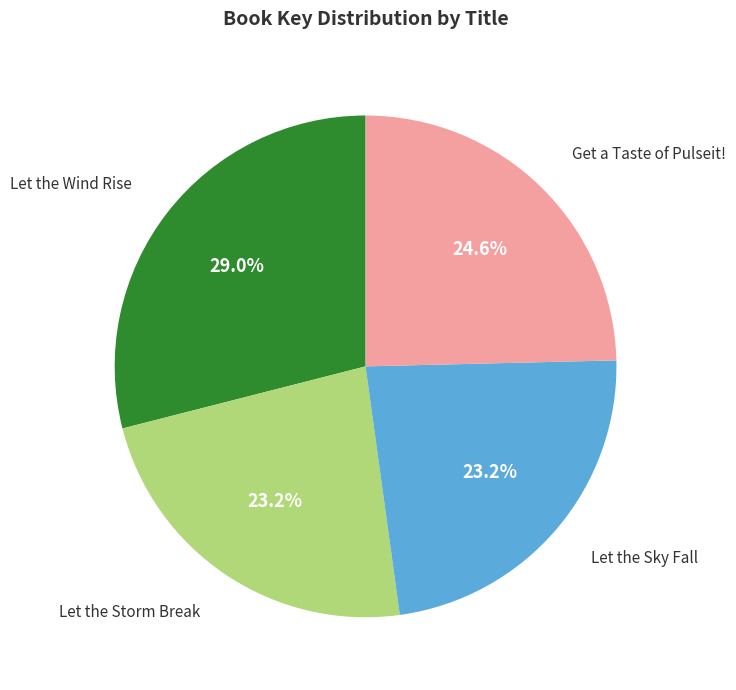

How many segments does this pie chart have?

4